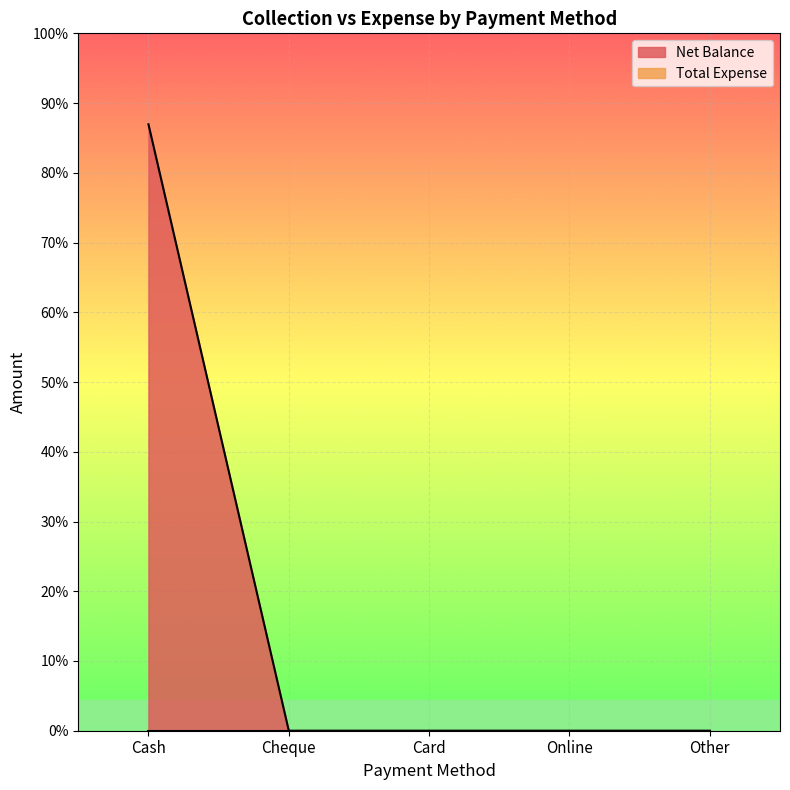

Rank the categories by value from highest to lowest.

Cash, Cheque, Card, Online, Other